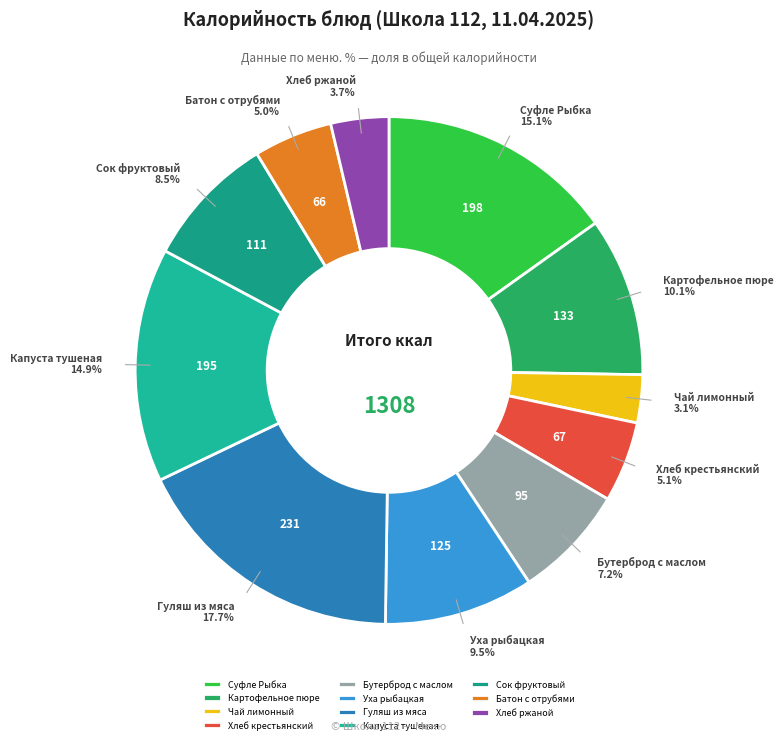

Count the number of slices in the pie.

11